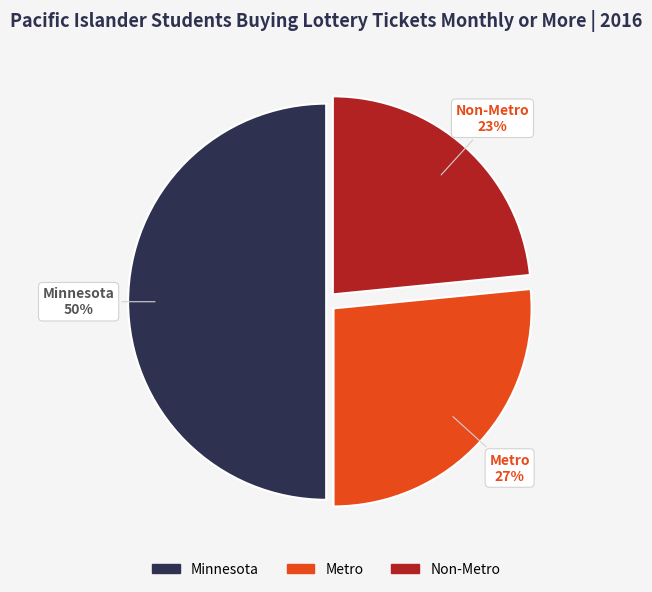

To the nearest percent, what portion does Minnesota represent?

50%